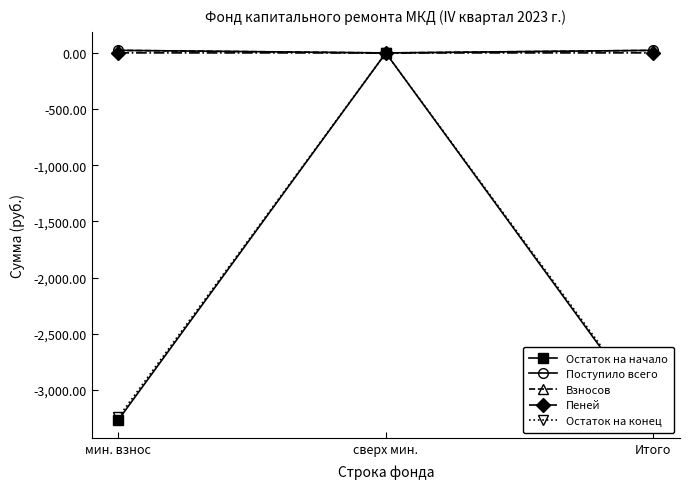

Reading left to right, what are all the values shown in this chart?

Остаток на начало: мин. взнос=-3266.7	сверх мин.=0.0	Итого=-3266.7
Поступило всего: мин. взнос=23.1	сверх мин.=0.0	Итого=23.1
Взносов: мин. взнос=22.7	сверх мин.=0.0	Итого=22.7
Пеней: мин. взнос=0.4	сверх мин.=0.0	Итого=0.4
Остаток на конец: мин. взнос=-3243.6	сверх мин.=0.0	Итого=-3243.6